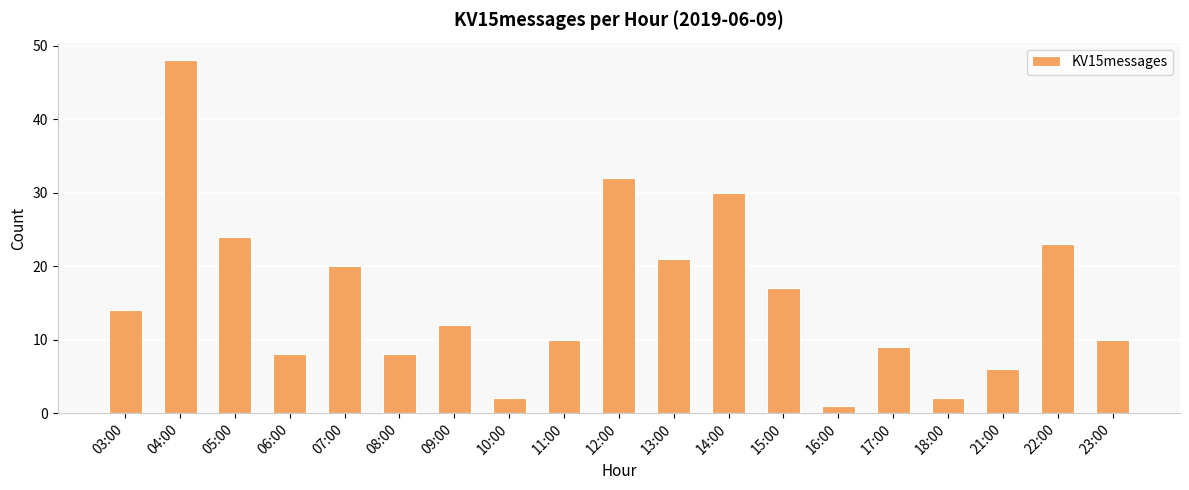

Approximately how many times larger is the value at 18:00 compared to 03:00?

0.1